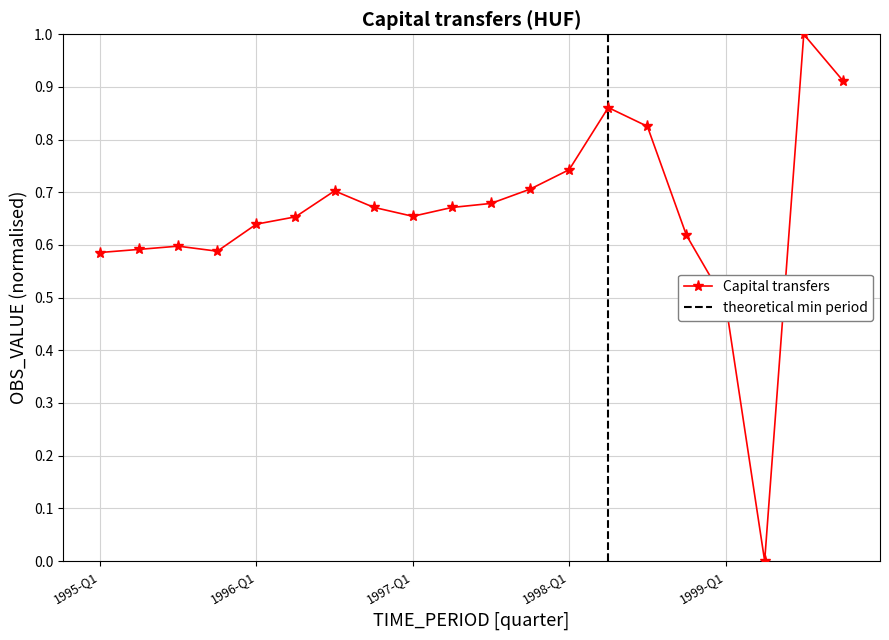

Reading left to right, extract all data points from this chart.

1995-Q1=0.6	1995-Q2=0.6	1995-Q3=0.6	1995-Q4=0.6	1996-Q1=0.6	1996-Q2=0.7	1996-Q3=0.7	1996-Q4=0.7	1997-Q1=0.7	1997-Q2=0.7	1997-Q3=0.7	1997-Q4=0.7	1998-Q1=0.7	1998-Q2=0.9	1998-Q3=0.8	1998-Q4=0.6	1999-Q1=0.5	1999-Q2=0.0	1999-Q3=1.0	1999-Q4=0.9